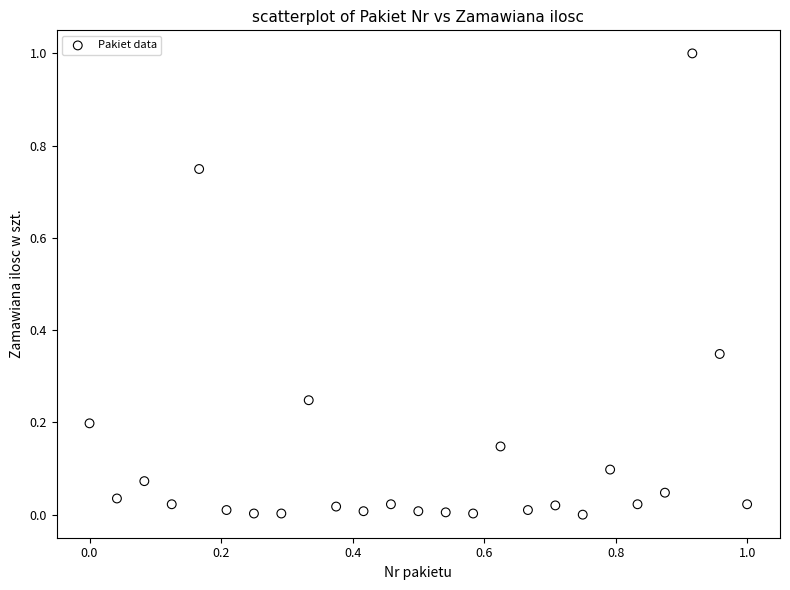

What is the range of Y values (max minus min)?

1.0